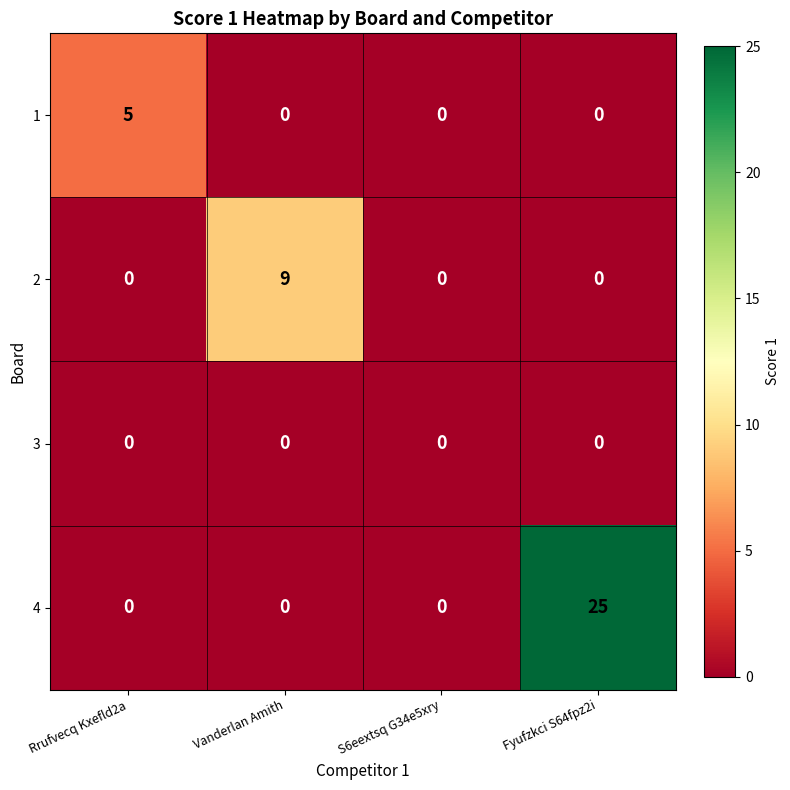

How many 2 values are between 0 and 9?

4